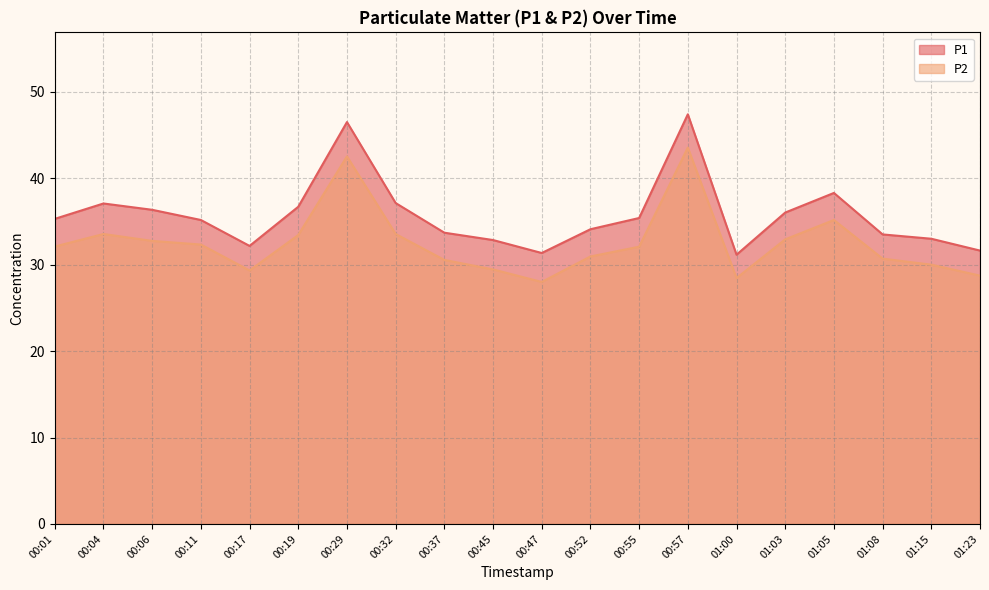

Is it true that P2 equals 30.6 at 00:37?

True